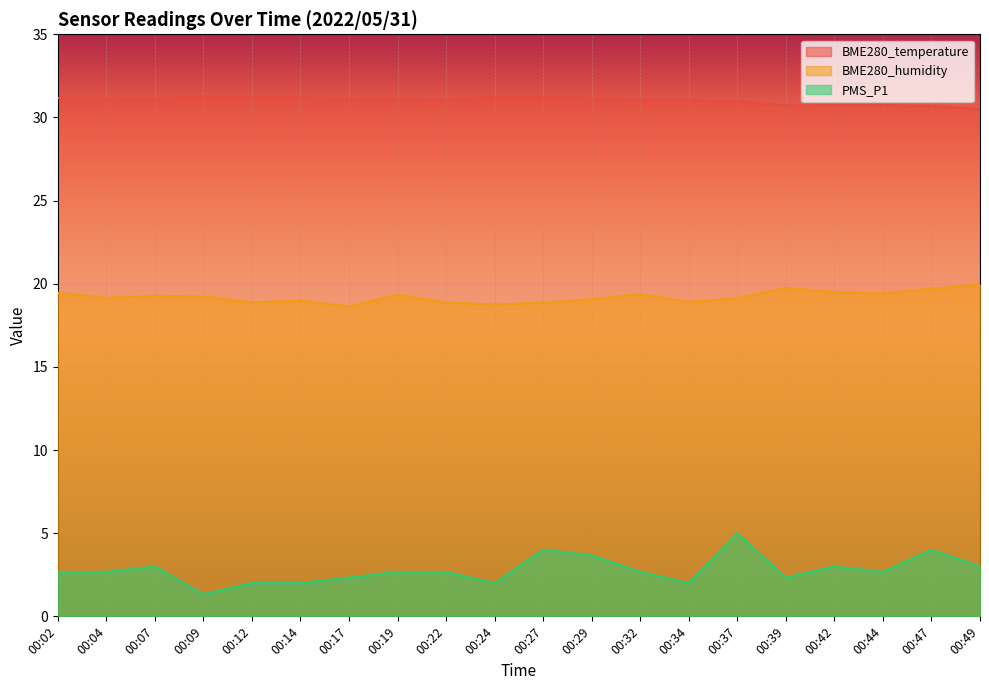

Which category has the lowest value in the PMS_P1 series?

00:09